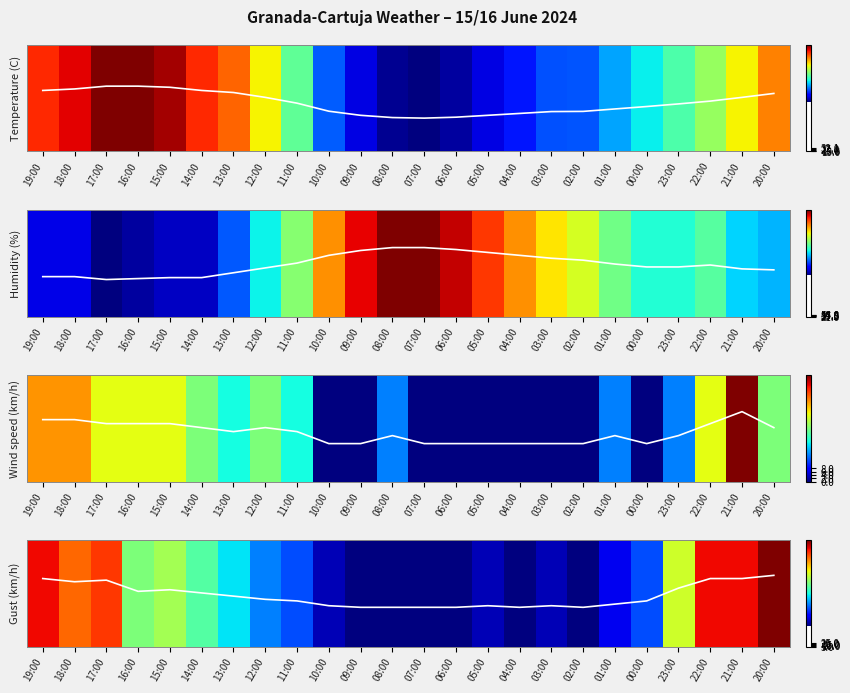

What is the average value of the Wind speed (km/h) series?

0.5